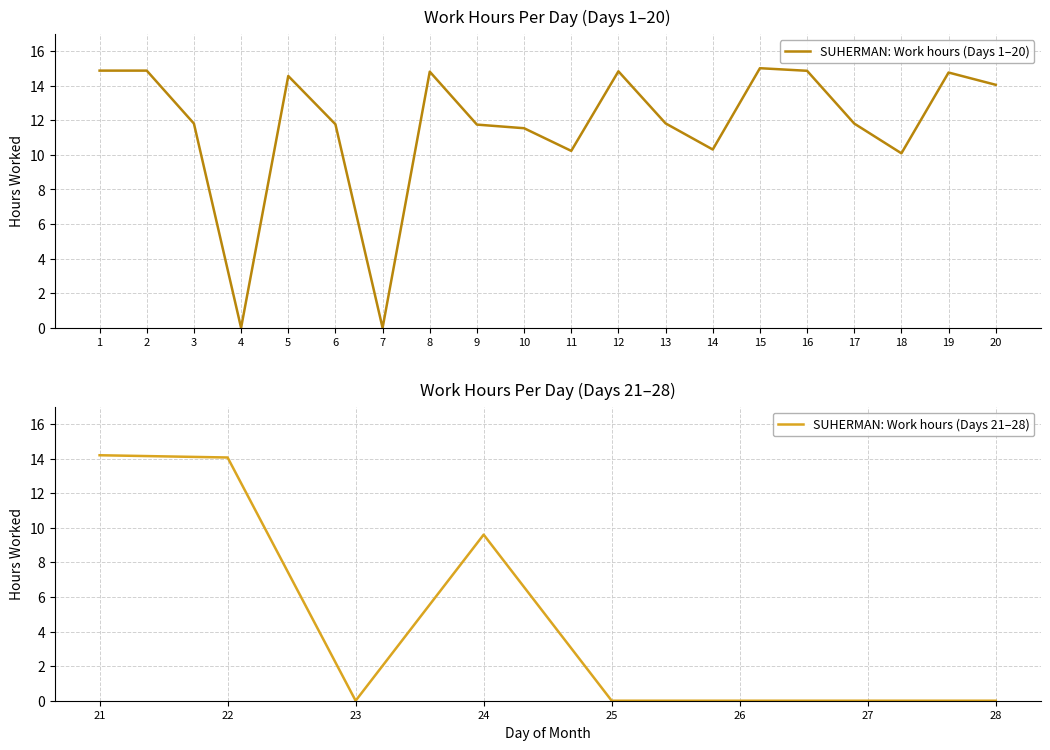

How many lines are shown in the chart?

1